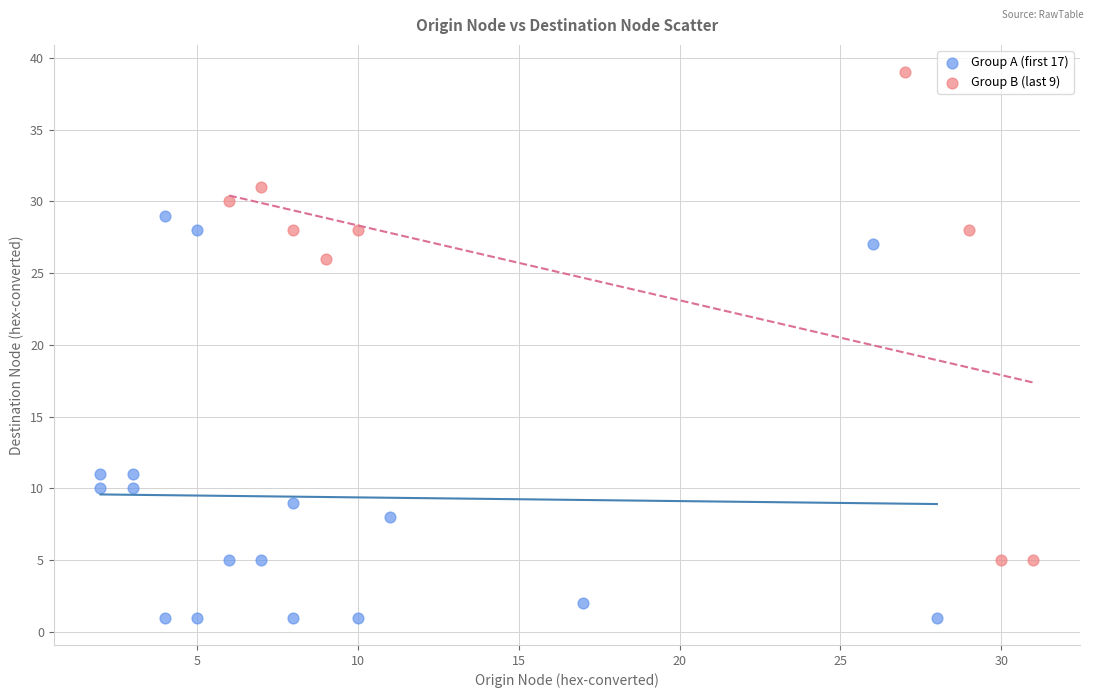

Which series contains the highest Y value?

Group B (last 9)